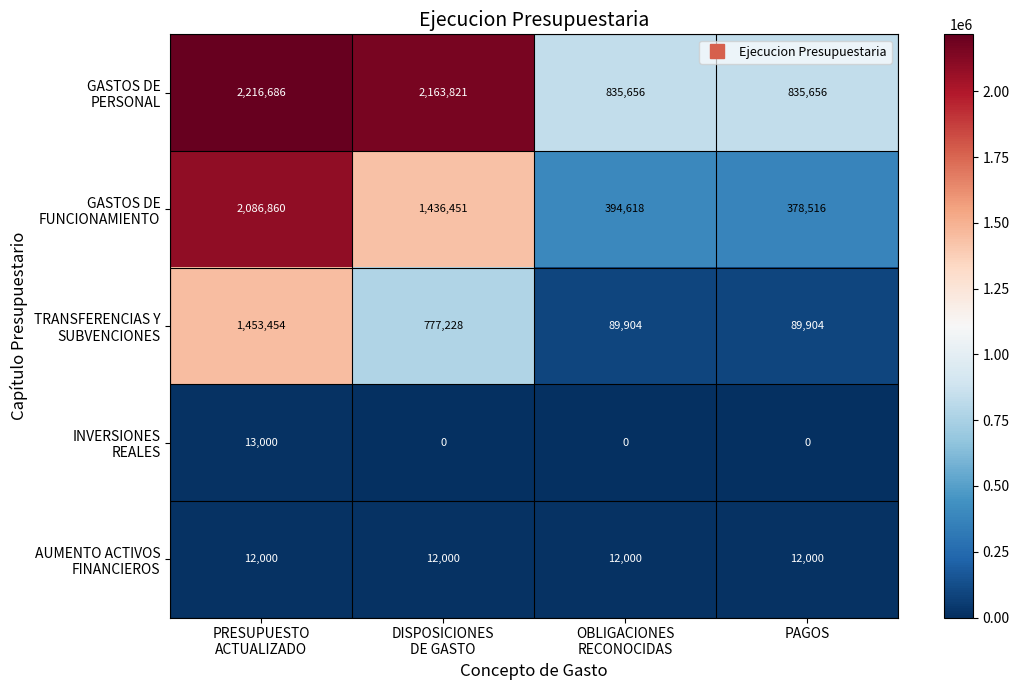

What is the total value across all series at PAGOS?

1316076